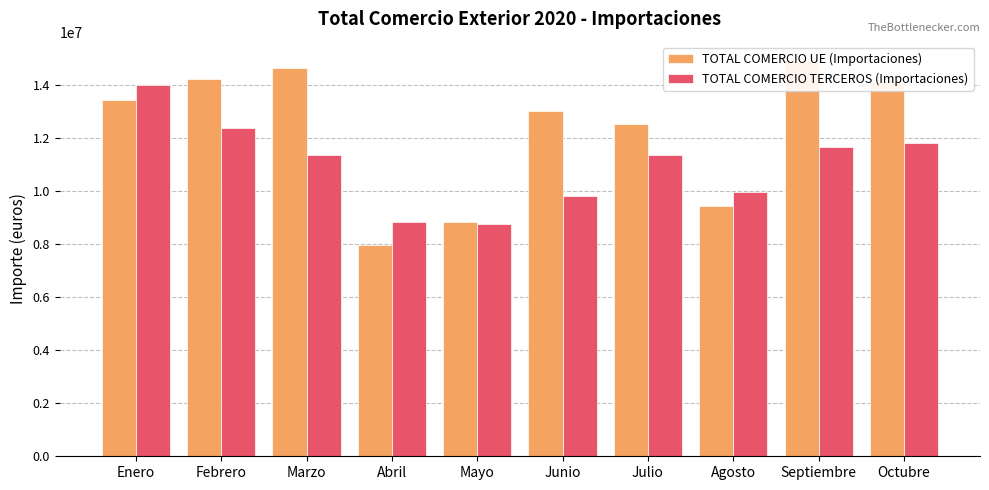

Reading right to left, list all the values displayed in this chart.

TOTAL COMERCIO UE (Importaciones): Octubre=14129418	Septiembre=14894157	Agosto=9450153	Julio=12538995	Junio=13016452	Mayo=8852235	Abril=7954848	Marzo=14632919	Febrero=14216312	Enero=13426252
TOTAL COMERCIO TERCEROS (Importaciones): Octubre=11802099	Septiembre=11673767	Agosto=9952014	Julio=11376497	Junio=9801677	Mayo=8760629	Abril=8840324	Marzo=11362055	Febrero=12367752	Enero=14001702